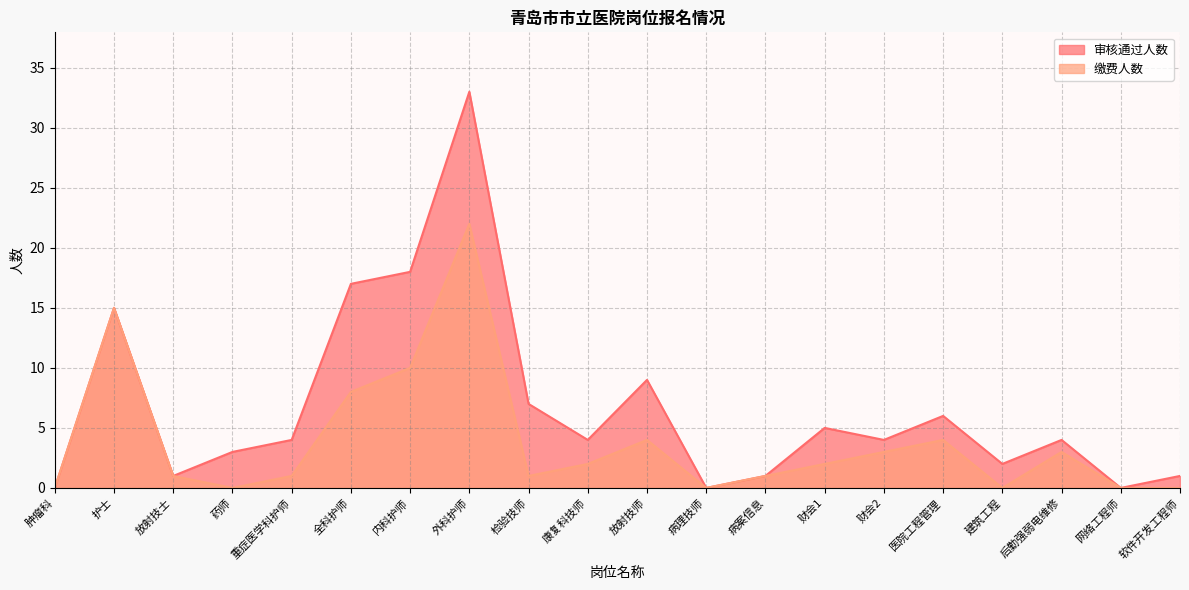

What is the value of the 审核通过人数 point at the 7th from the left?

18